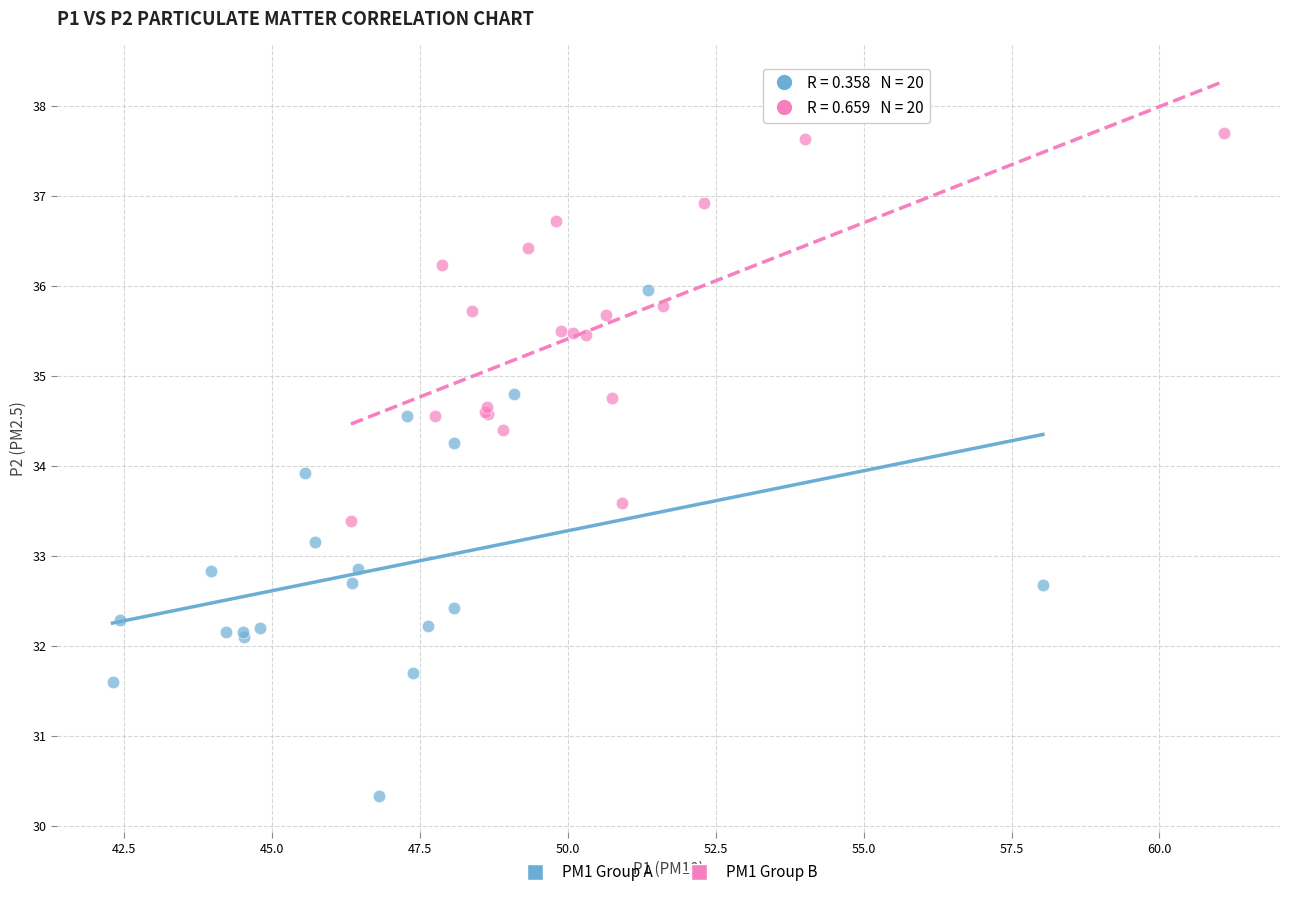

Which series reaches the maximum Y coordinate?

PM1 Group B